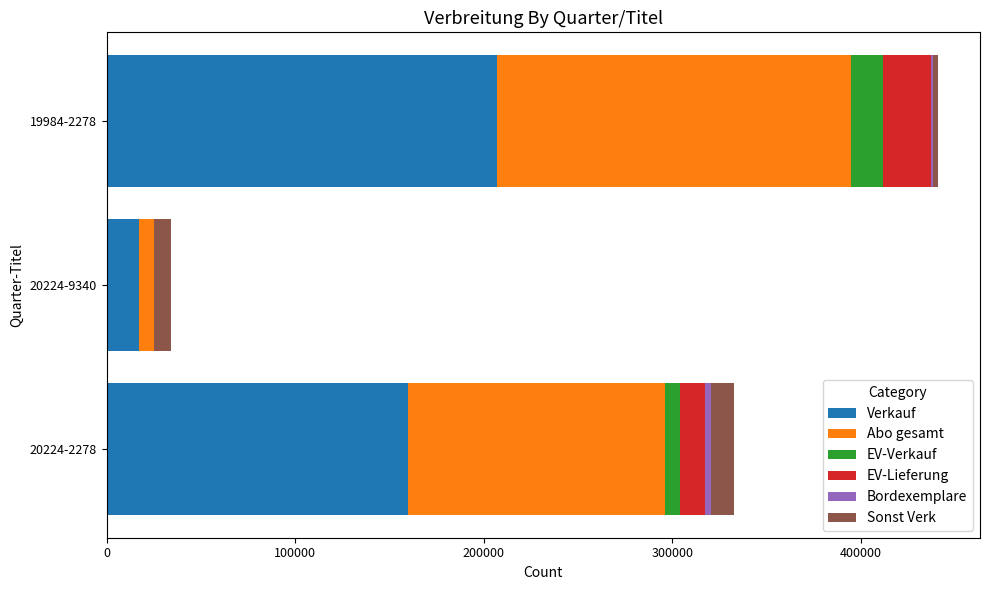

How many distinct data groups are displayed?

6